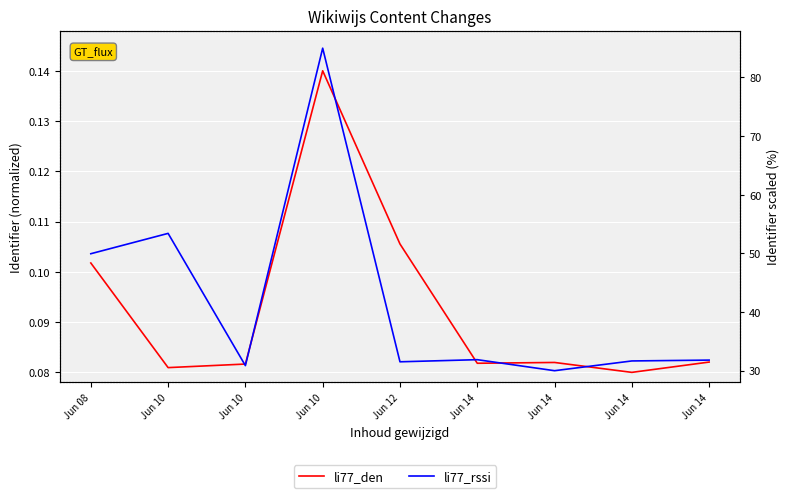

What is the average value of the li77_rssi series?

41.8